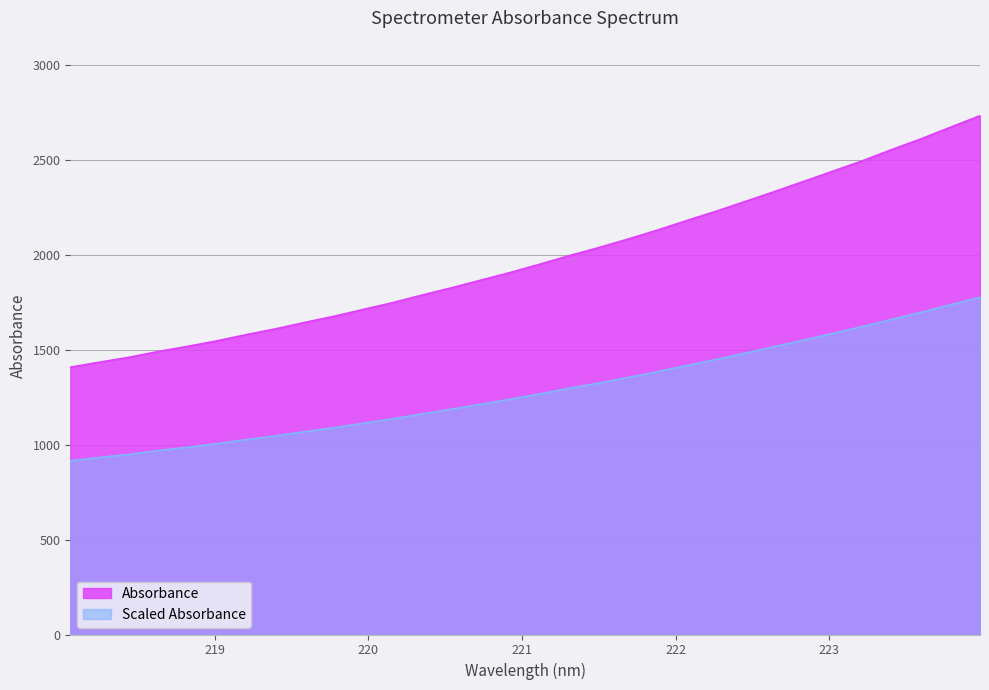

Reading left to right, transcribe all the data shown in this chart.

1407.1	1433.6	1459.2	1489.7	1516.9	1546.0	1578.6	1609.3	1643.3	1675.7	1712.0	1747.6	1787.5	1825.6	1866.1	1906.1	1949.5	1994.5	2036.6	2081.6	2128.8	2179.0	2227.8	2279.5	2332.1	2385.6	2439.9	2494.0	2553.0	2609.5	2670.6	2730.8